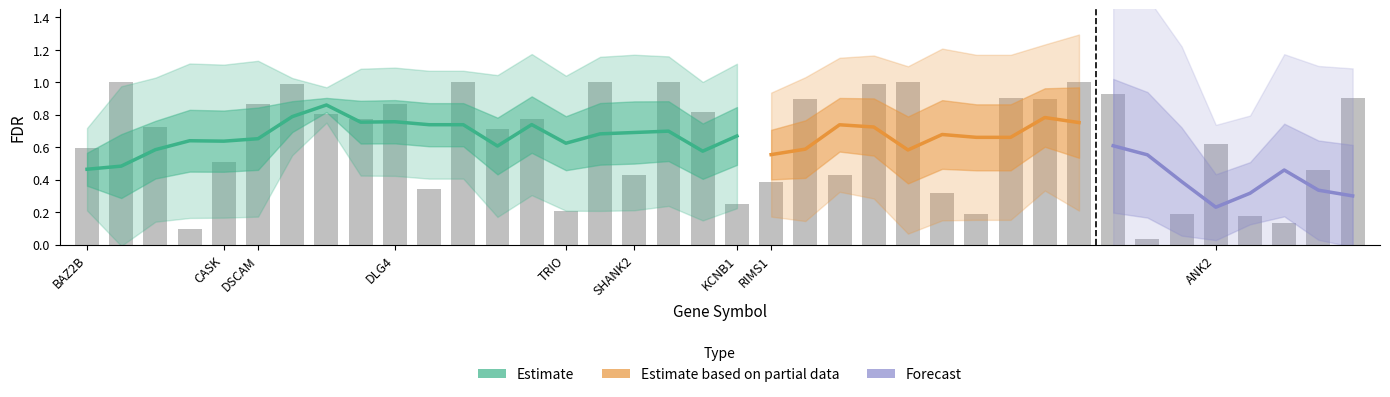

What is the difference between the maximum and minimum values?

1.0